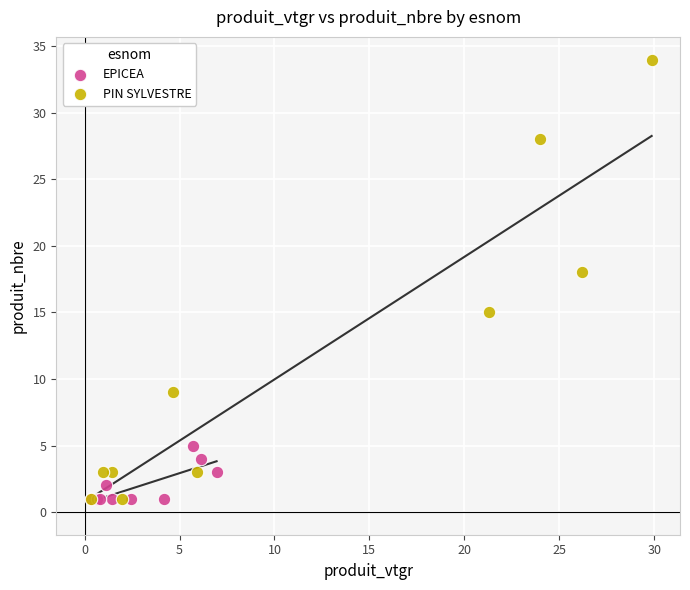

Which series contains the highest Y value?

PIN SYLVESTRE